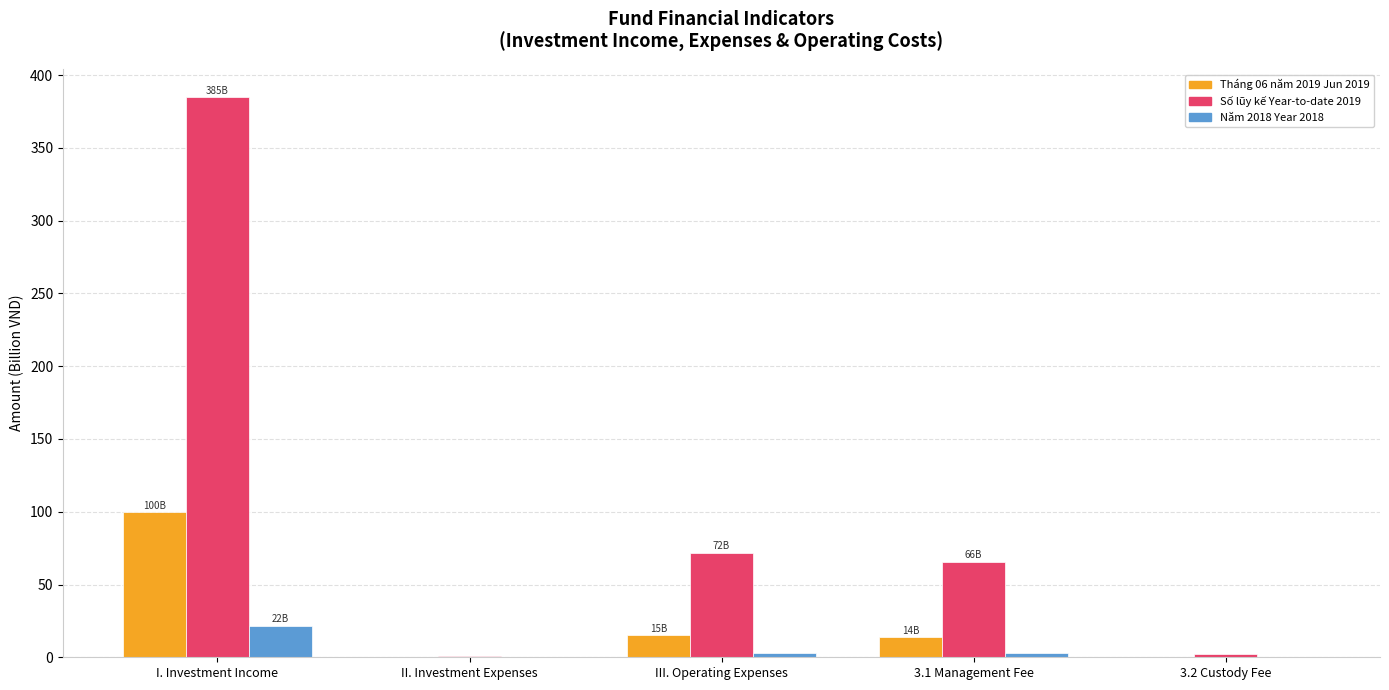

What is the sum of all Số lũy kế Year-to-date 2019 values?

525.3